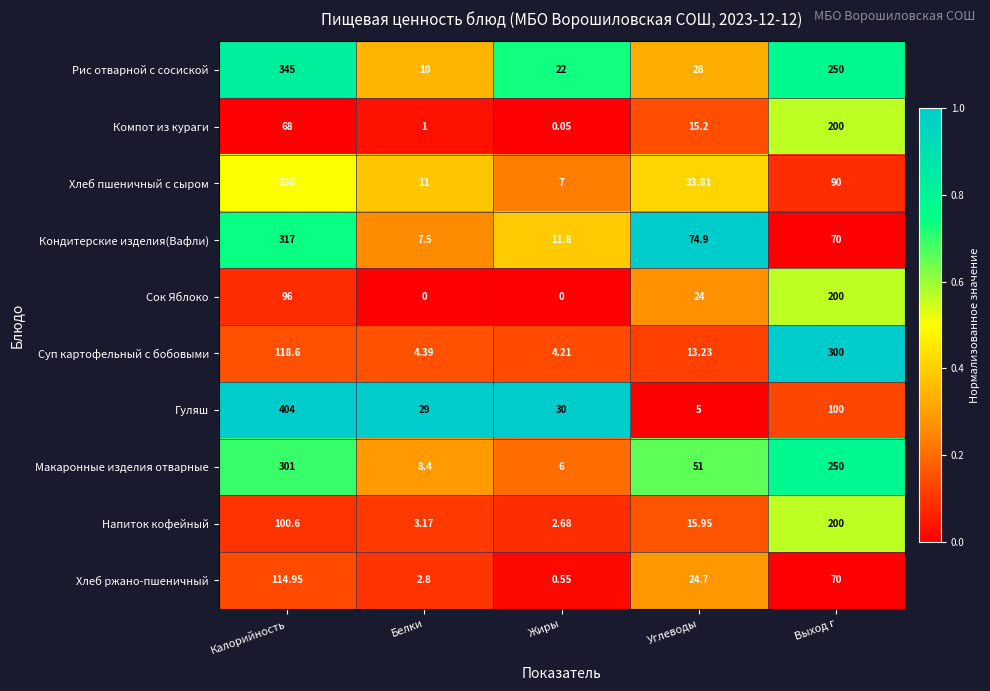

Which series has the largest range (max minus min)?

Гуляш